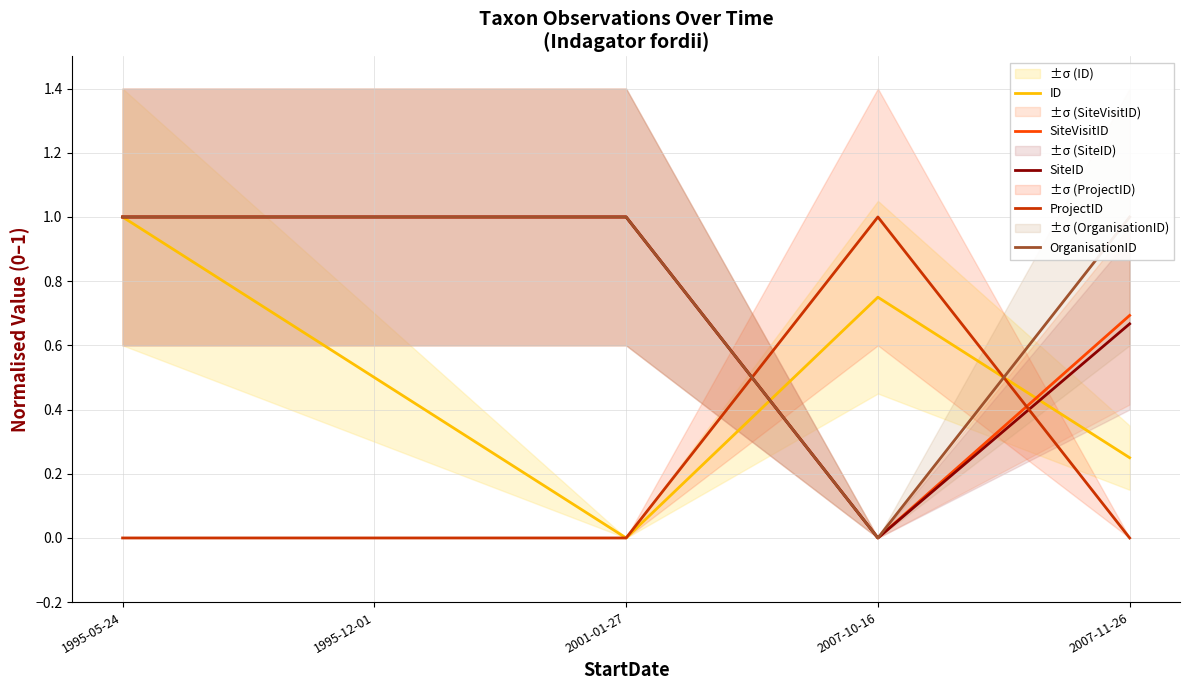

What is the label of the 5th point from the left?

2007-11-26